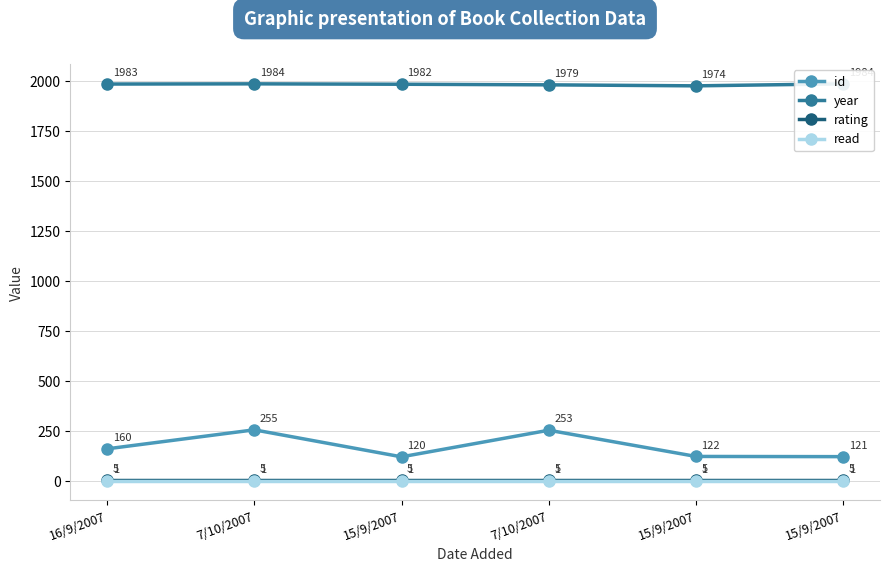

True or false: year and read cross at least once.

False